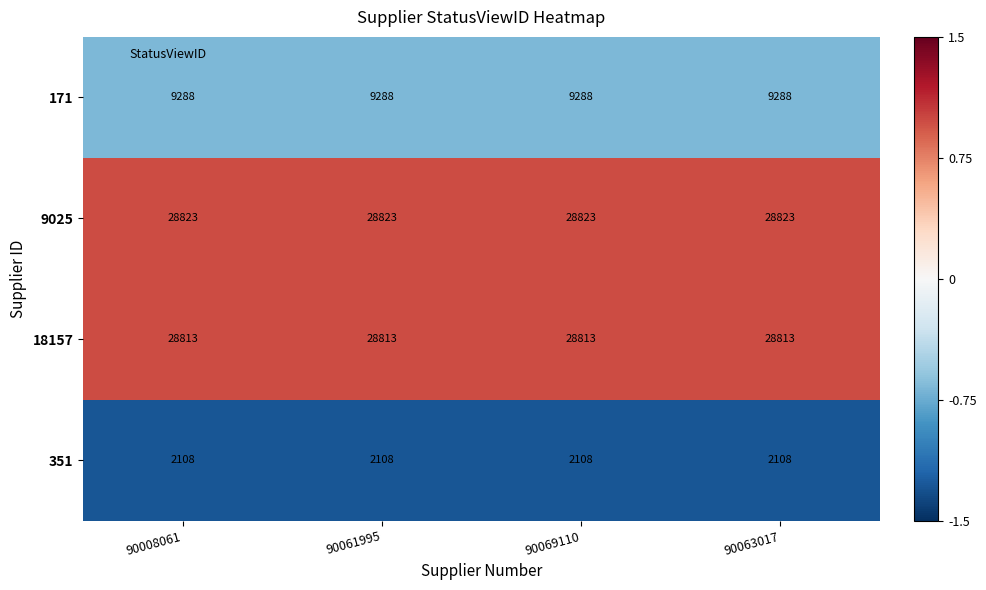

What is the average value of the 351 series?

2108